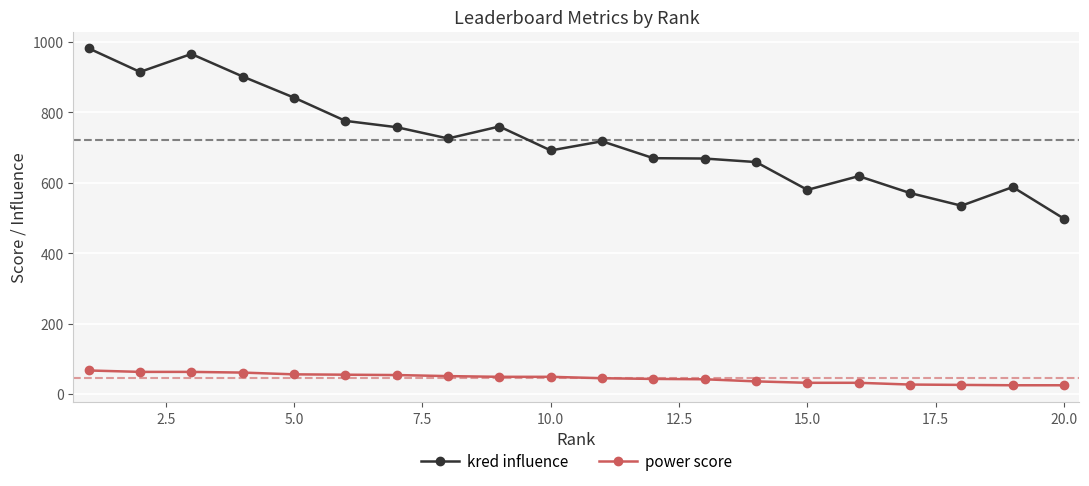

True or false: power score and kred influence intersect in this chart.

False